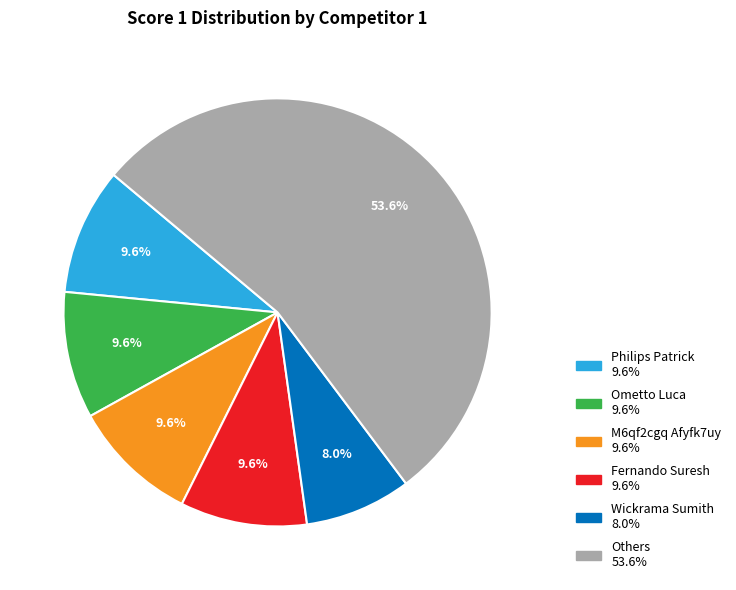

To the nearest percent, what is the difference between the largest and smallest slice percentages?

46%